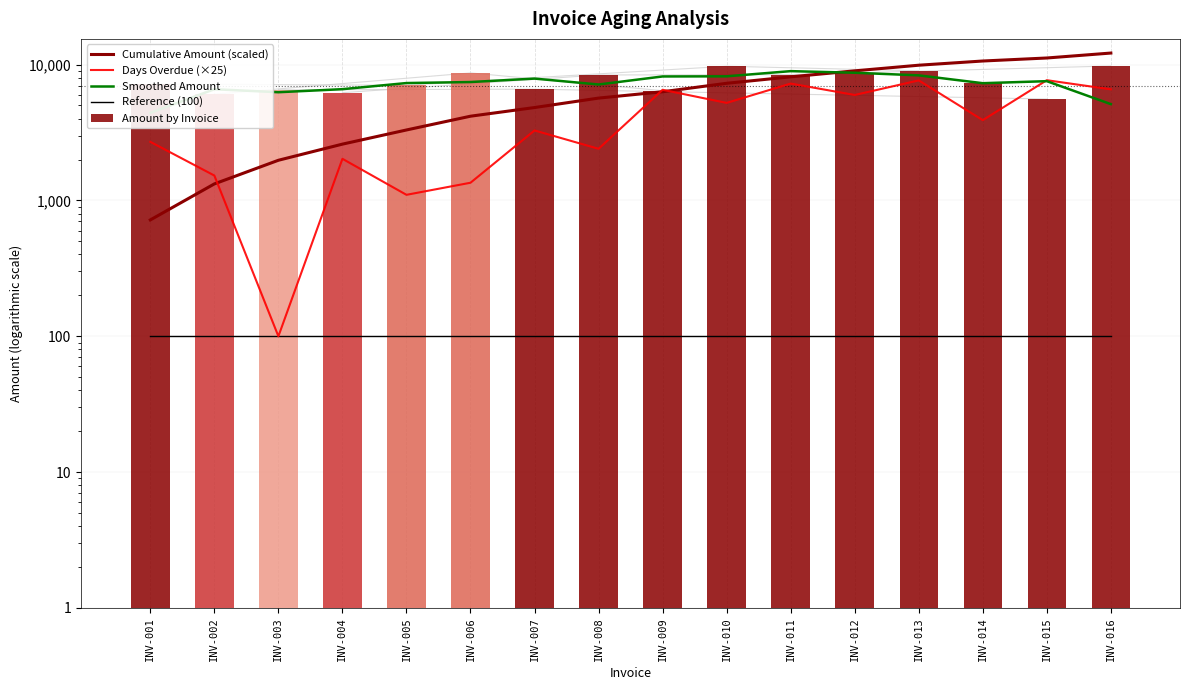

True or false: Reference (100) has a value of 100.0 at INV-010.

True